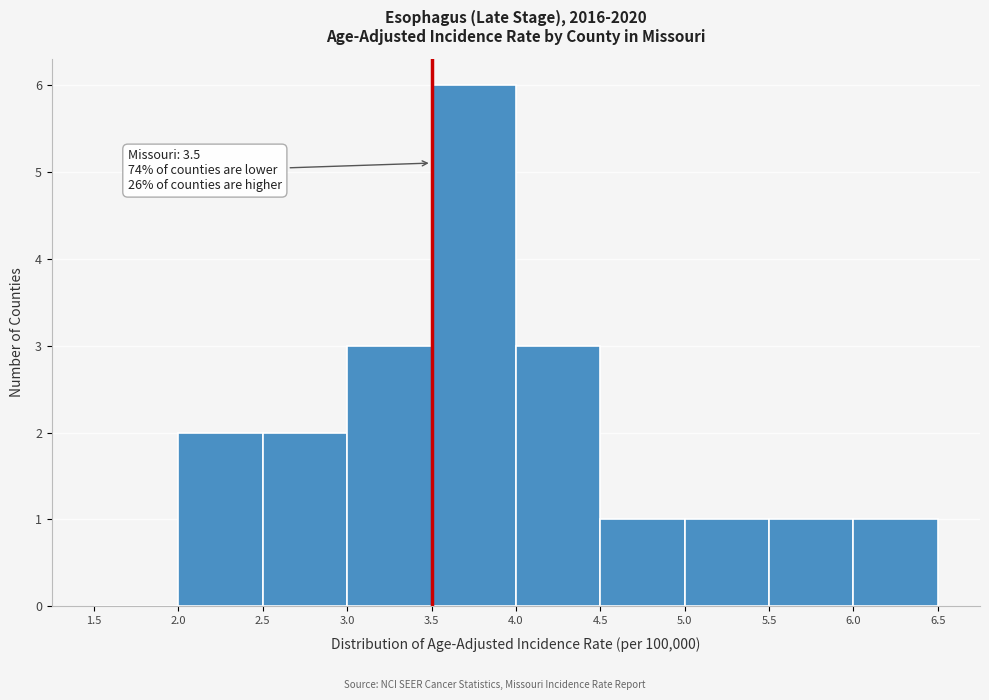

Over which range of the x-axis is the bar tallest?

3.5 to 4.0